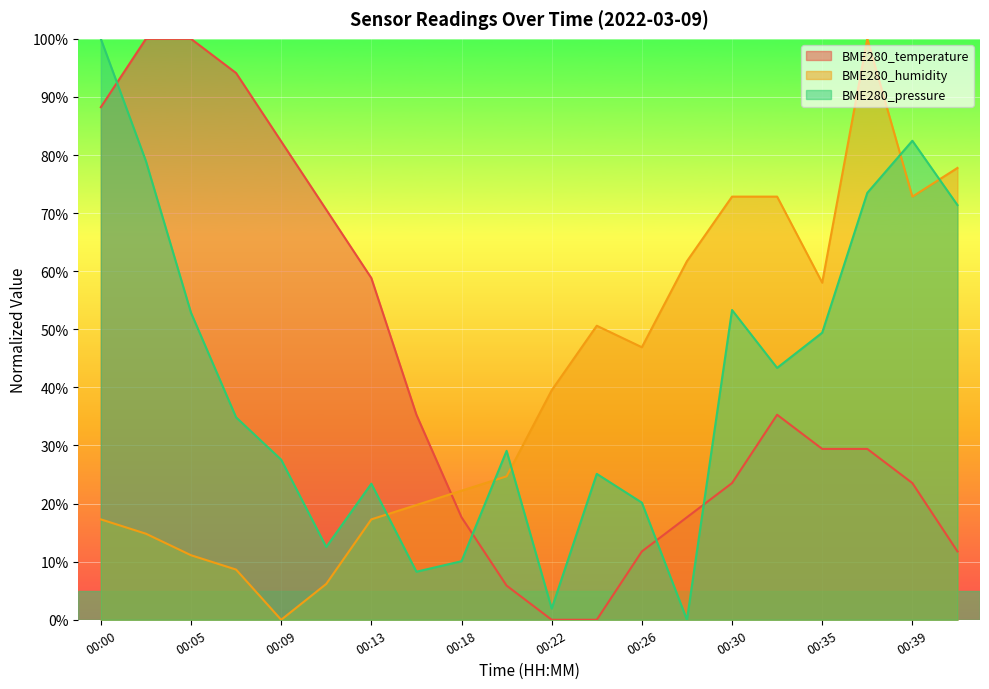

True or false: BME280_humidity has a value of 1.9 at 00:07.

False